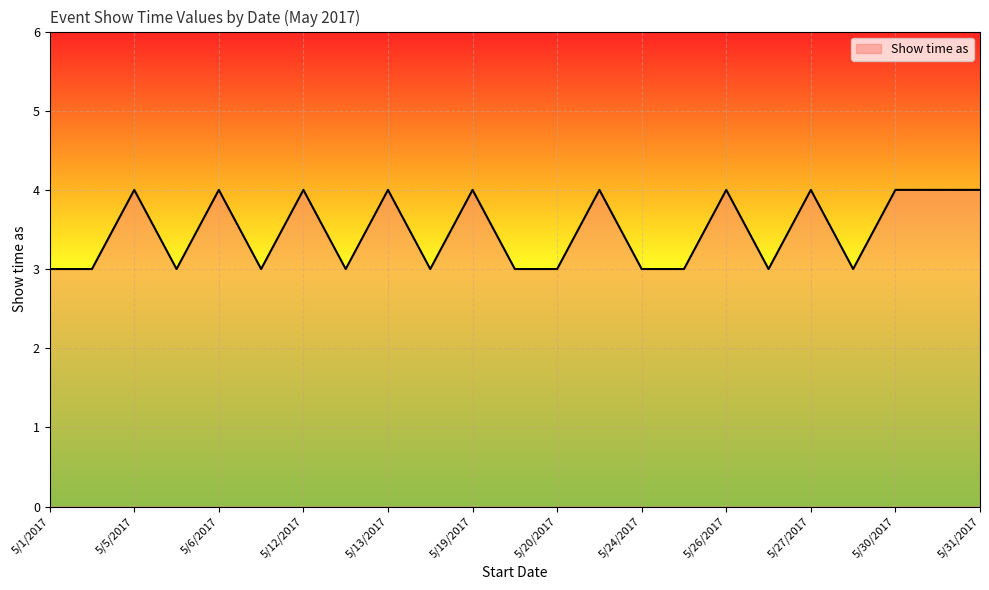

What is the maximum value shown in the chart?

4